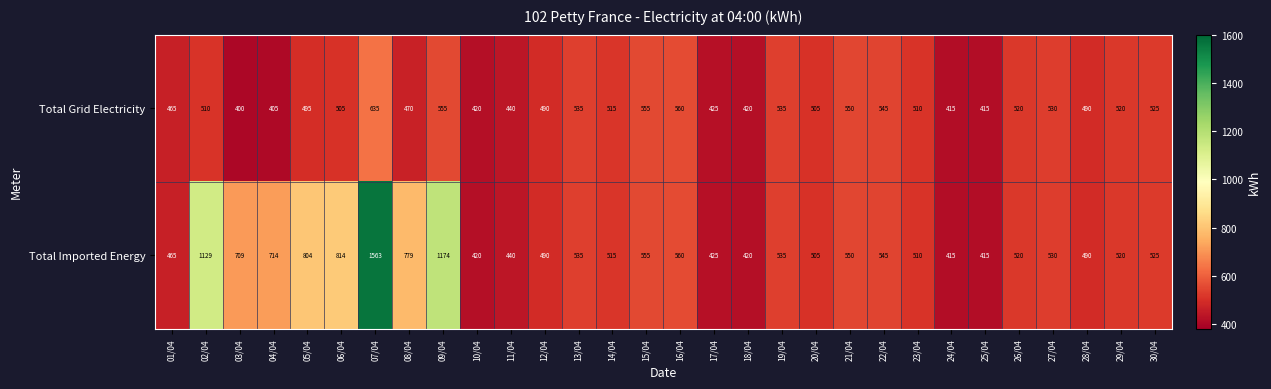

Which category has the lowest value across all series?

03/04